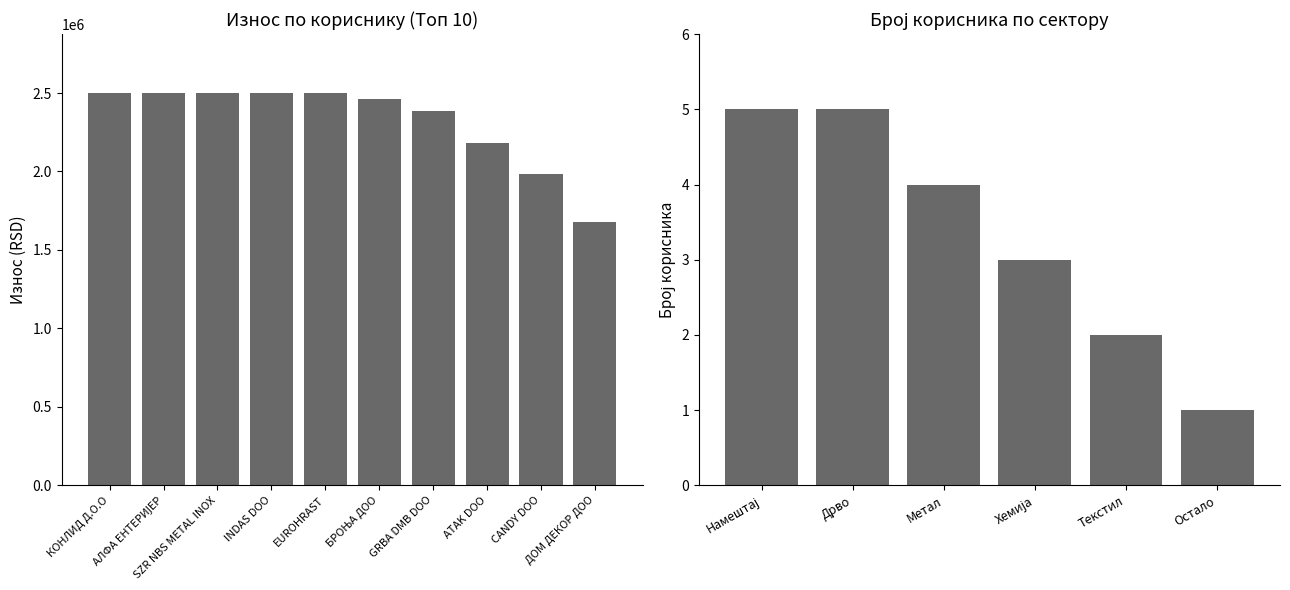

The value at МИМА ПЛУС is 983206.8. True or false?

False